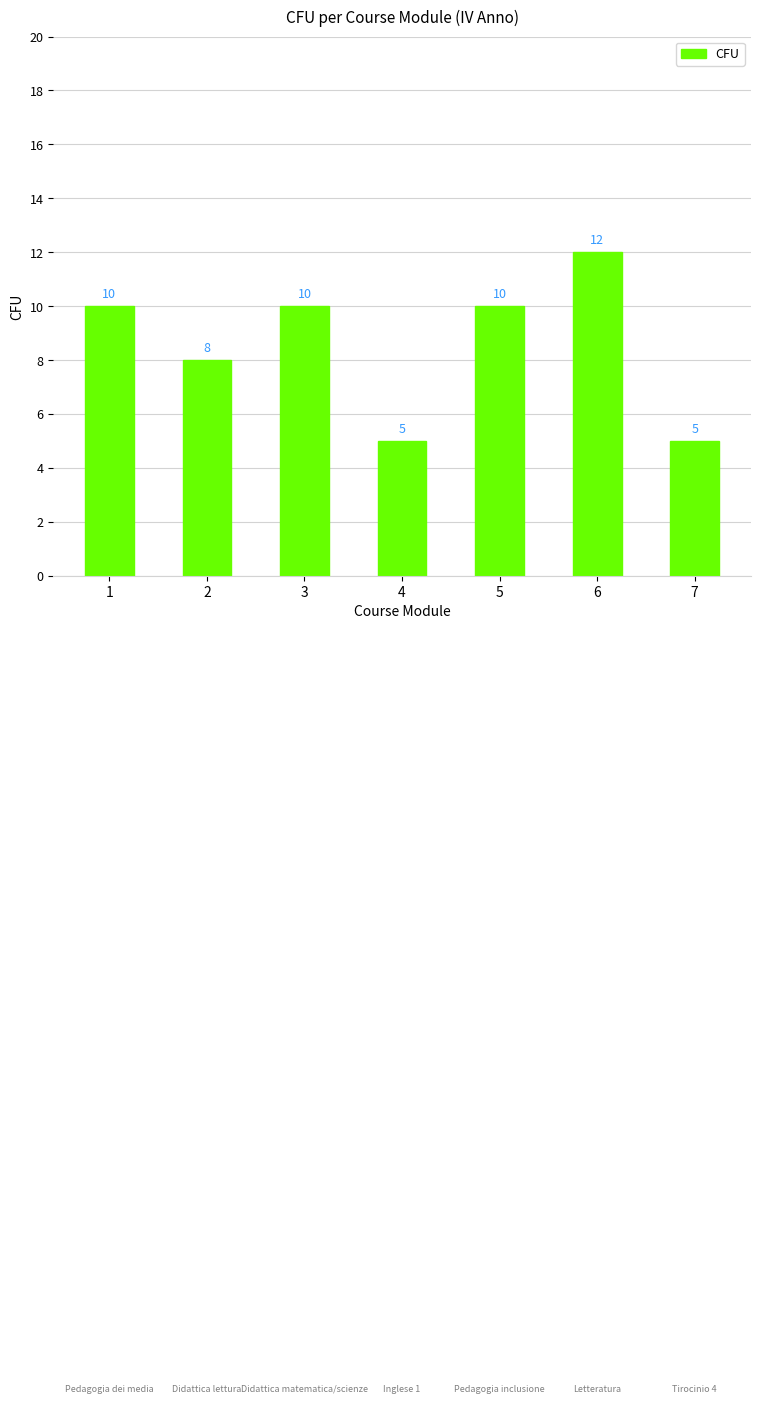

The value at 6 is 6. True or false?

False